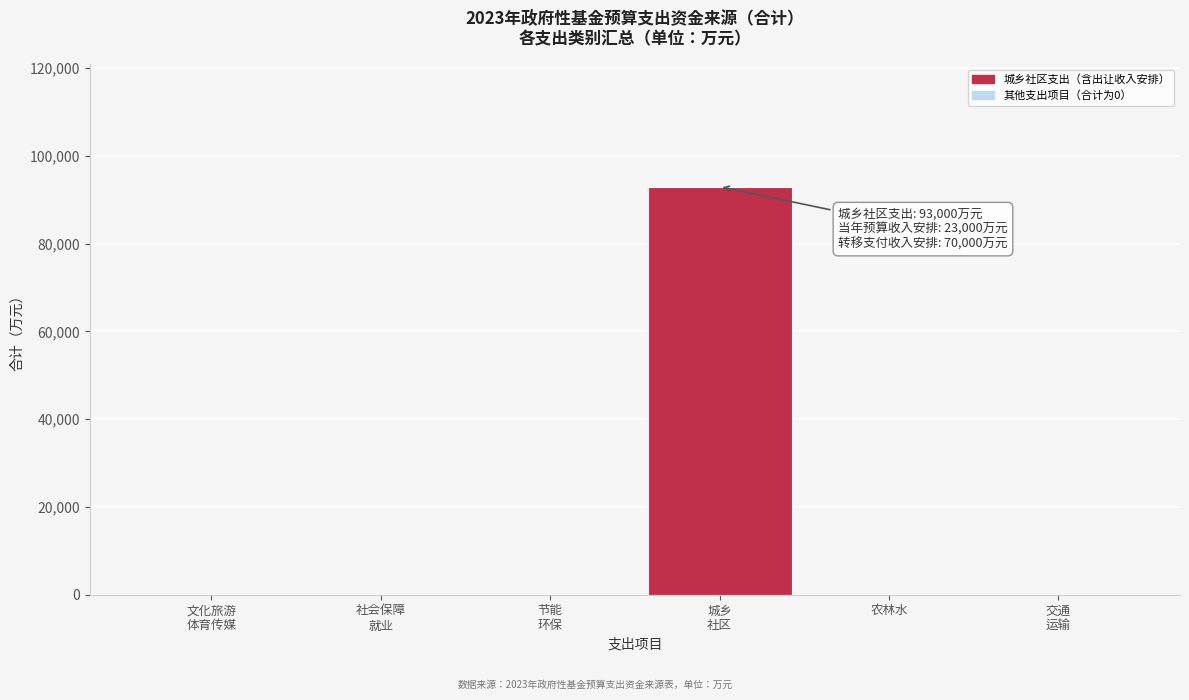

The value at 农林水 is 0. True or false?

True